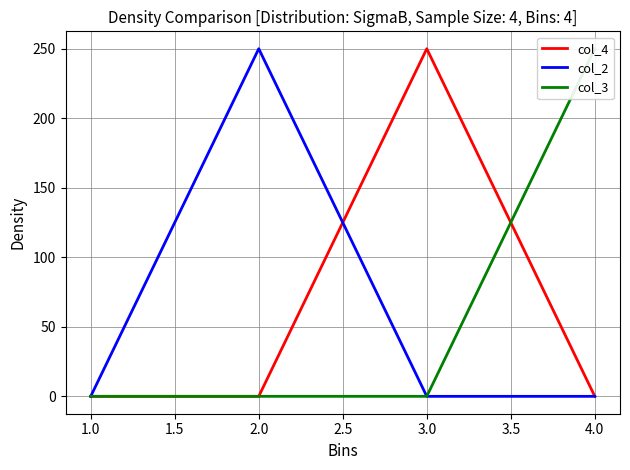

The value of col_4 at 2.0 is -136. True or false?

False